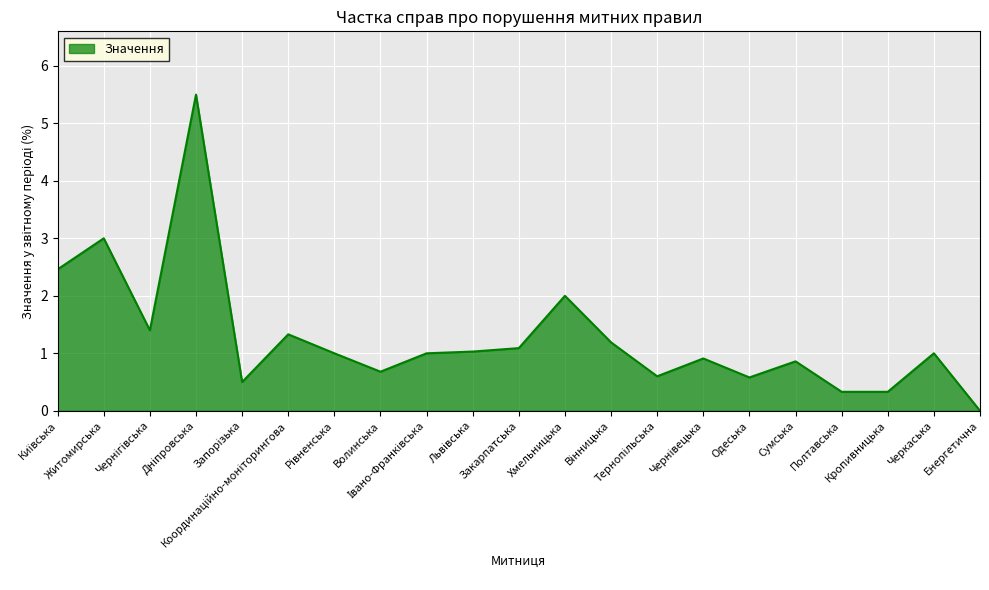

Reading right to left, transcribe all the data shown in this chart.

0.0	1.0	0.3	0.3	0.9	0.6	0.9	0.6	1.2	2.0	1.1	1.0	1.0	0.7	1.0	1.3	0.5	5.5	1.4	3.0	2.5